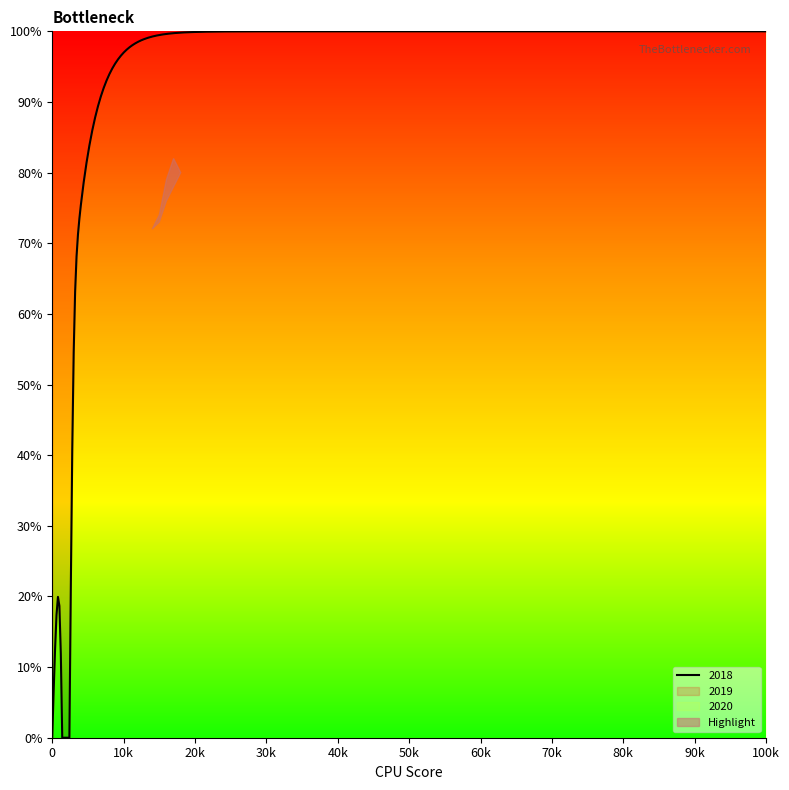

How many data points does each series have?

18